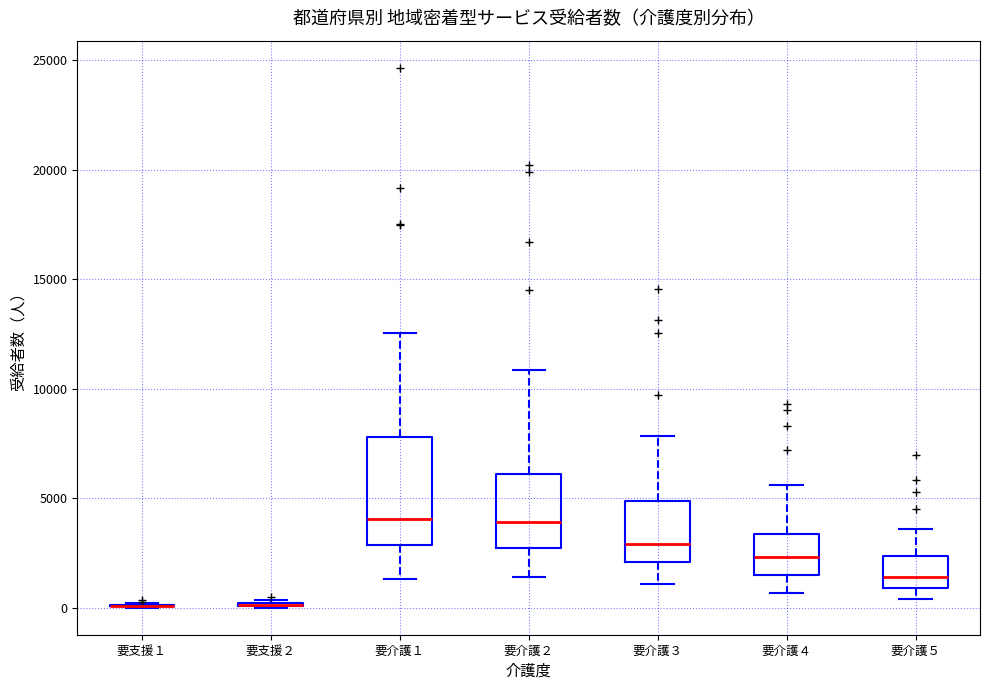

Reading left to right, transcribe this box plot: for each box, give where its median line is, the range the box spans, and where its two whiskers end, as read against the y-axis. The values are not printed on the chart, so give them approximately, as read against the axis.

要支援１: box collapsed to a line at 0, whiskers 0 to 0
要支援２: box collapsed to a line at 0, whiskers 0 to 500
要介護１: median 4000, box 3000 to 8000, whiskers 1500 to 12500
要介護２: median 4000, box 2500 to 6000, whiskers 1500 to 11000
要介護３: median 3000, box 2000 to 5000, whiskers 1000 to 8000
要介護４: median 2500, box 1500 to 3500, whiskers 500 to 5500
要介護５: median 1500, box 1000 to 2500, whiskers 500 to 3500